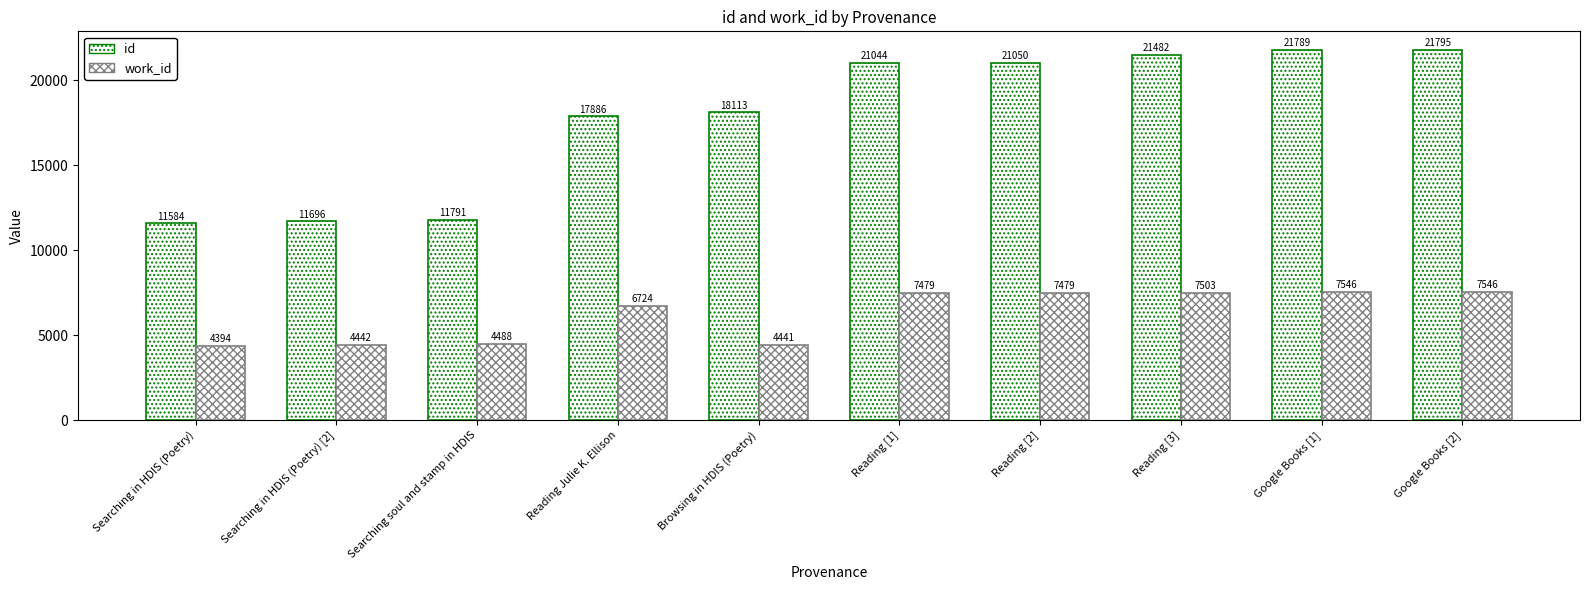

What position from the left is Searching soul and stamp in HDIS?

3